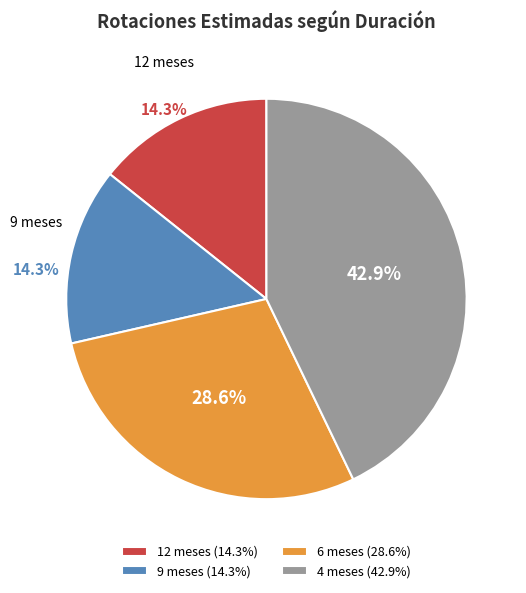

Which category has the biggest portion of the pie?

4 meses